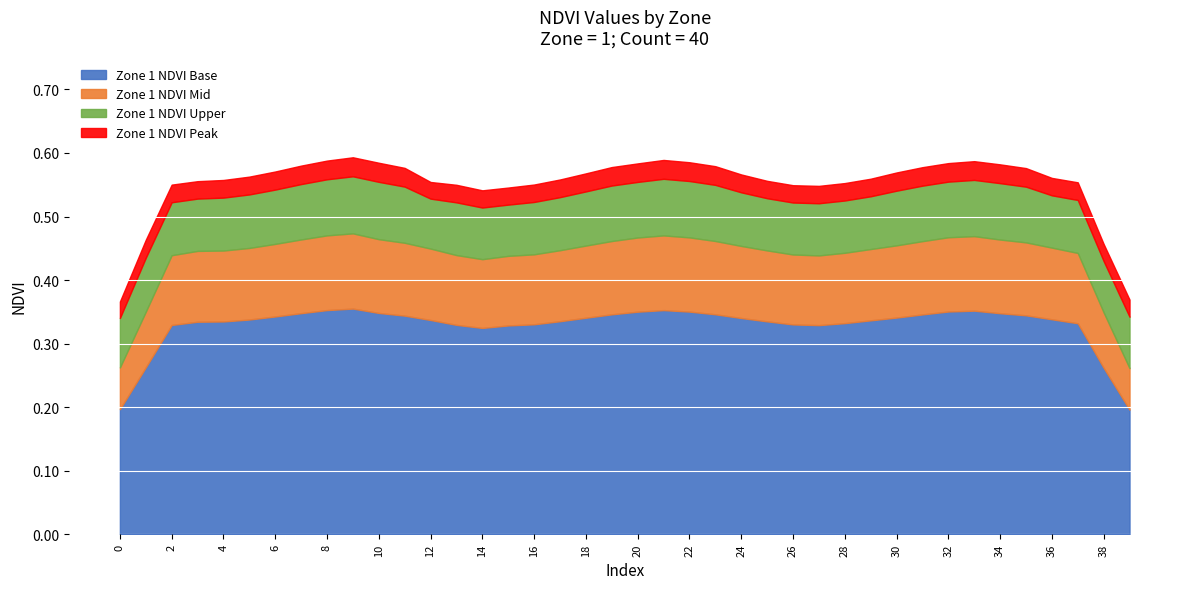

What are all the series names shown in the legend?

Zone 1 NDVI Base, Zone 1 NDVI Mid, Zone 1 NDVI Upper, Zone 1 NDVI Peak